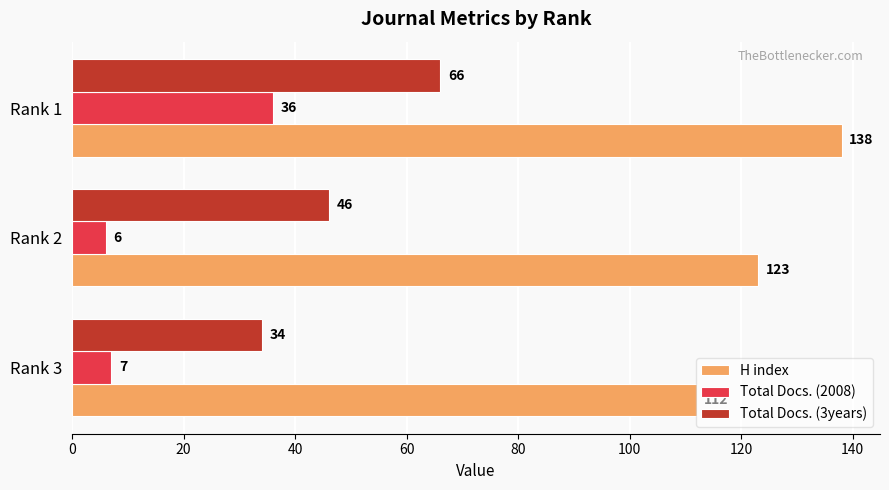

Is it true that H index equals 56 at Rank 2?

False